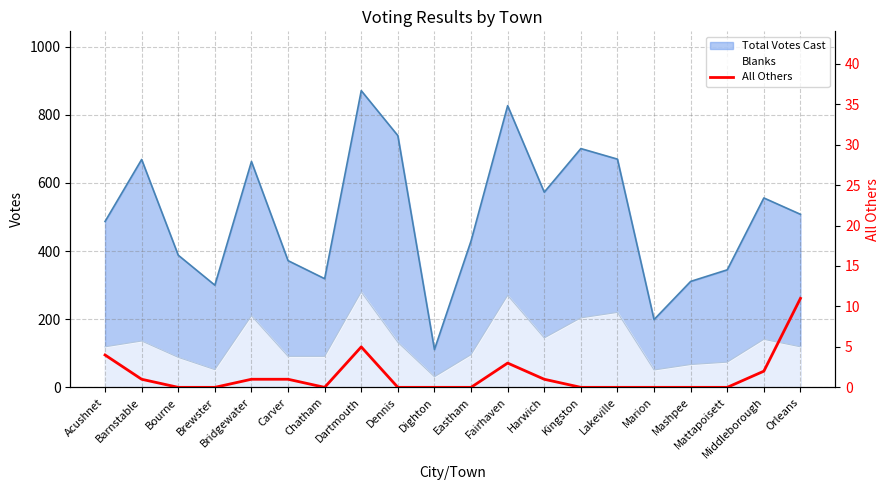

The value at Dartmouth is 7. True or false?

False